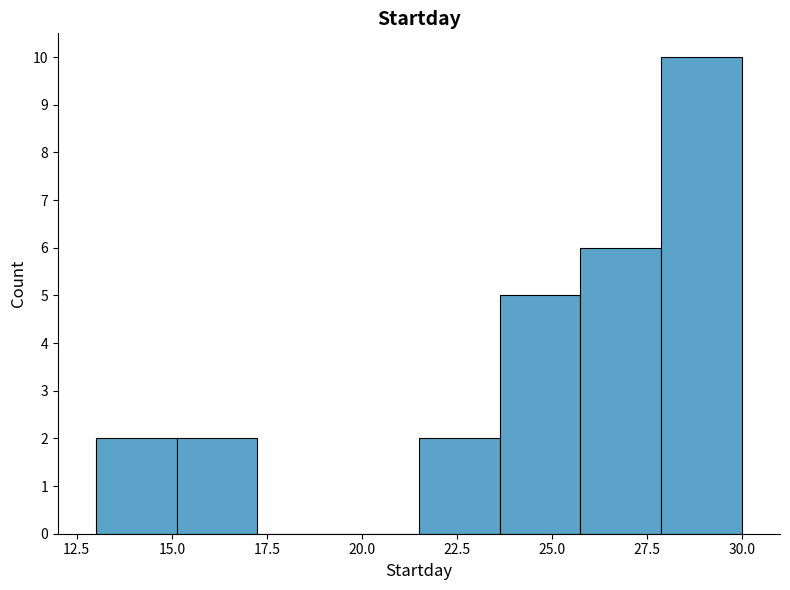

What is the height of the bar covering 23.5 to 26.0 on the x-axis? Neither the bar edges nor the heights are printed on the chart, so give them approximately, as read against the axes.

5